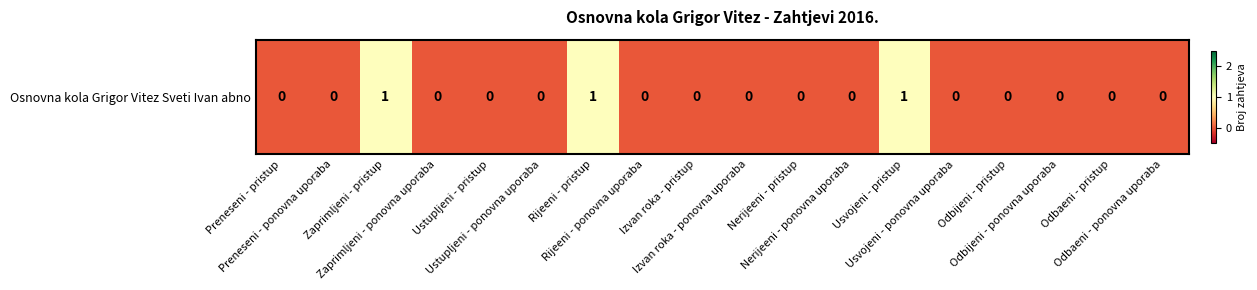

At which label is the value closest to 0?

Preneseni - pristup